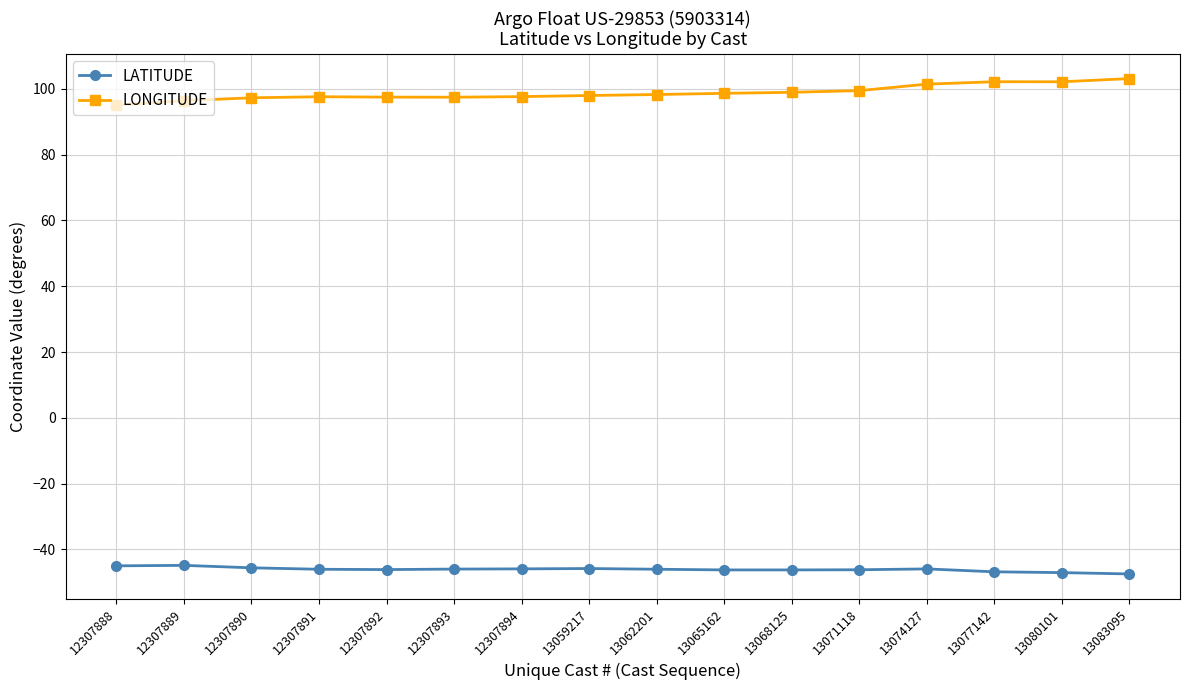

What is the maximum value for LATITUDE?

-44.8